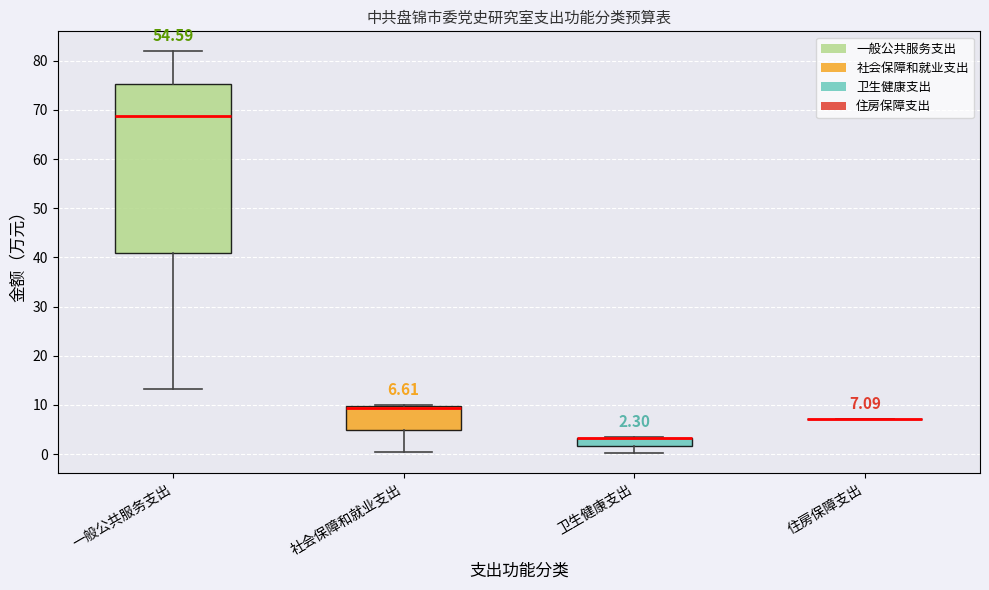

Comparing the boxes themselves (not the whiskers), which one is the tallest?

一般公共服务支出